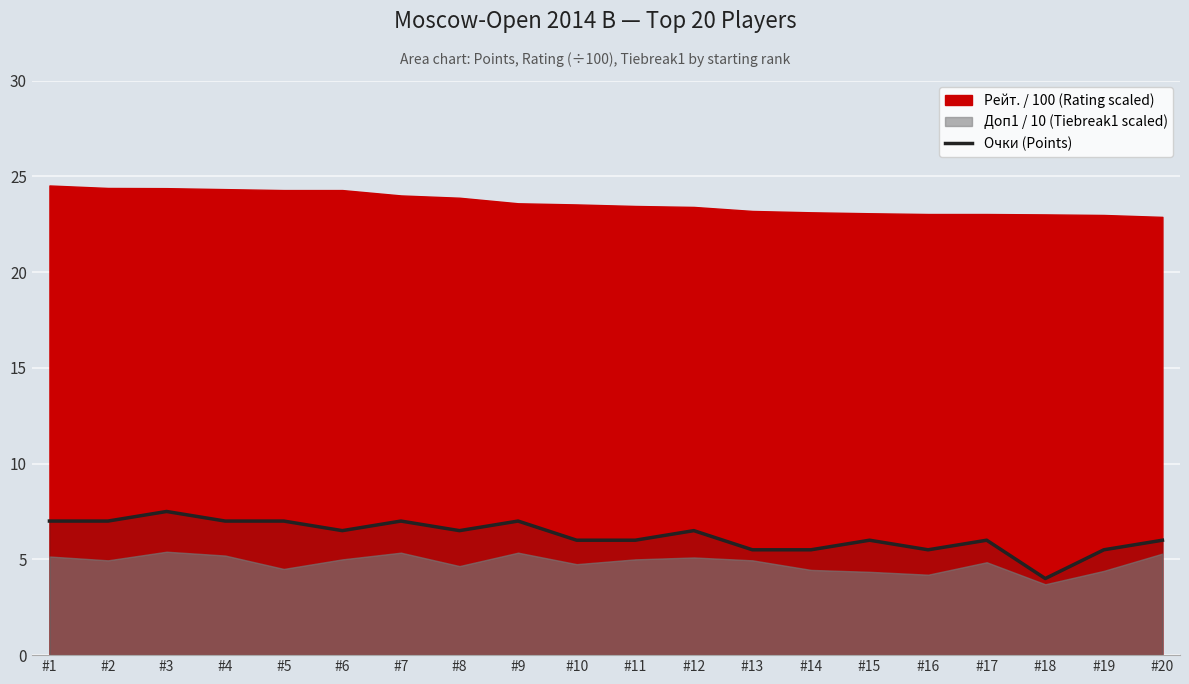

How many values are below 6?

5